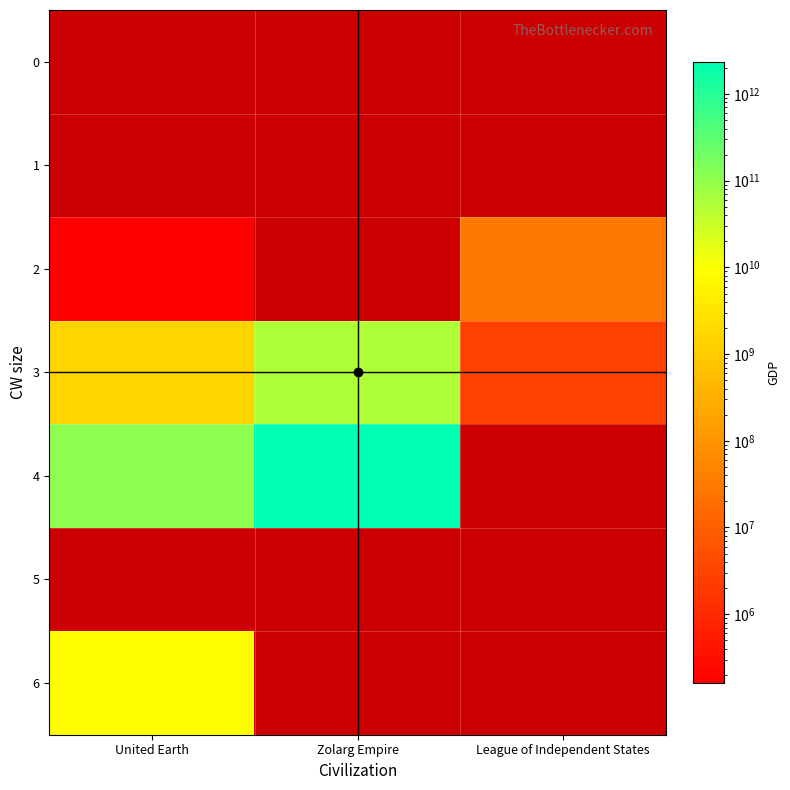

Count the number of data series in this chart.

7